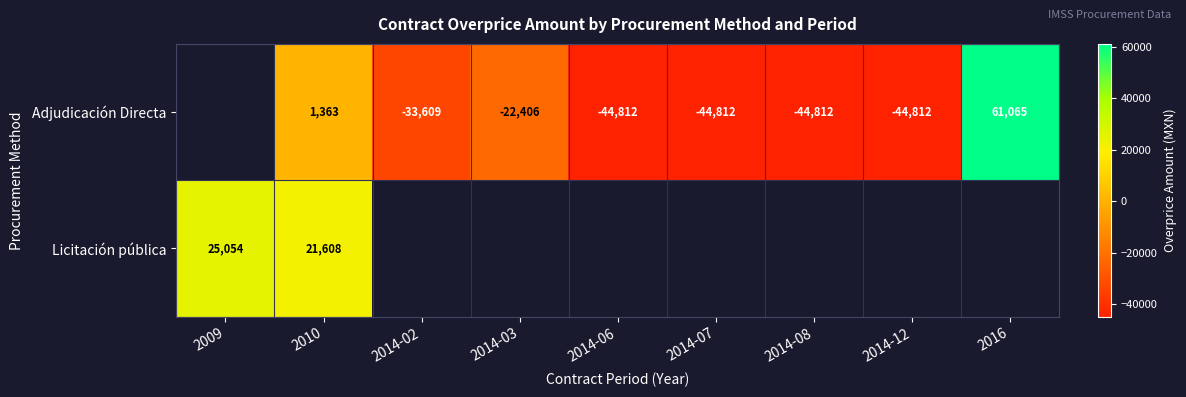

The Adjudicación Directa series shows -44812 at 2014-06. True or false?

True